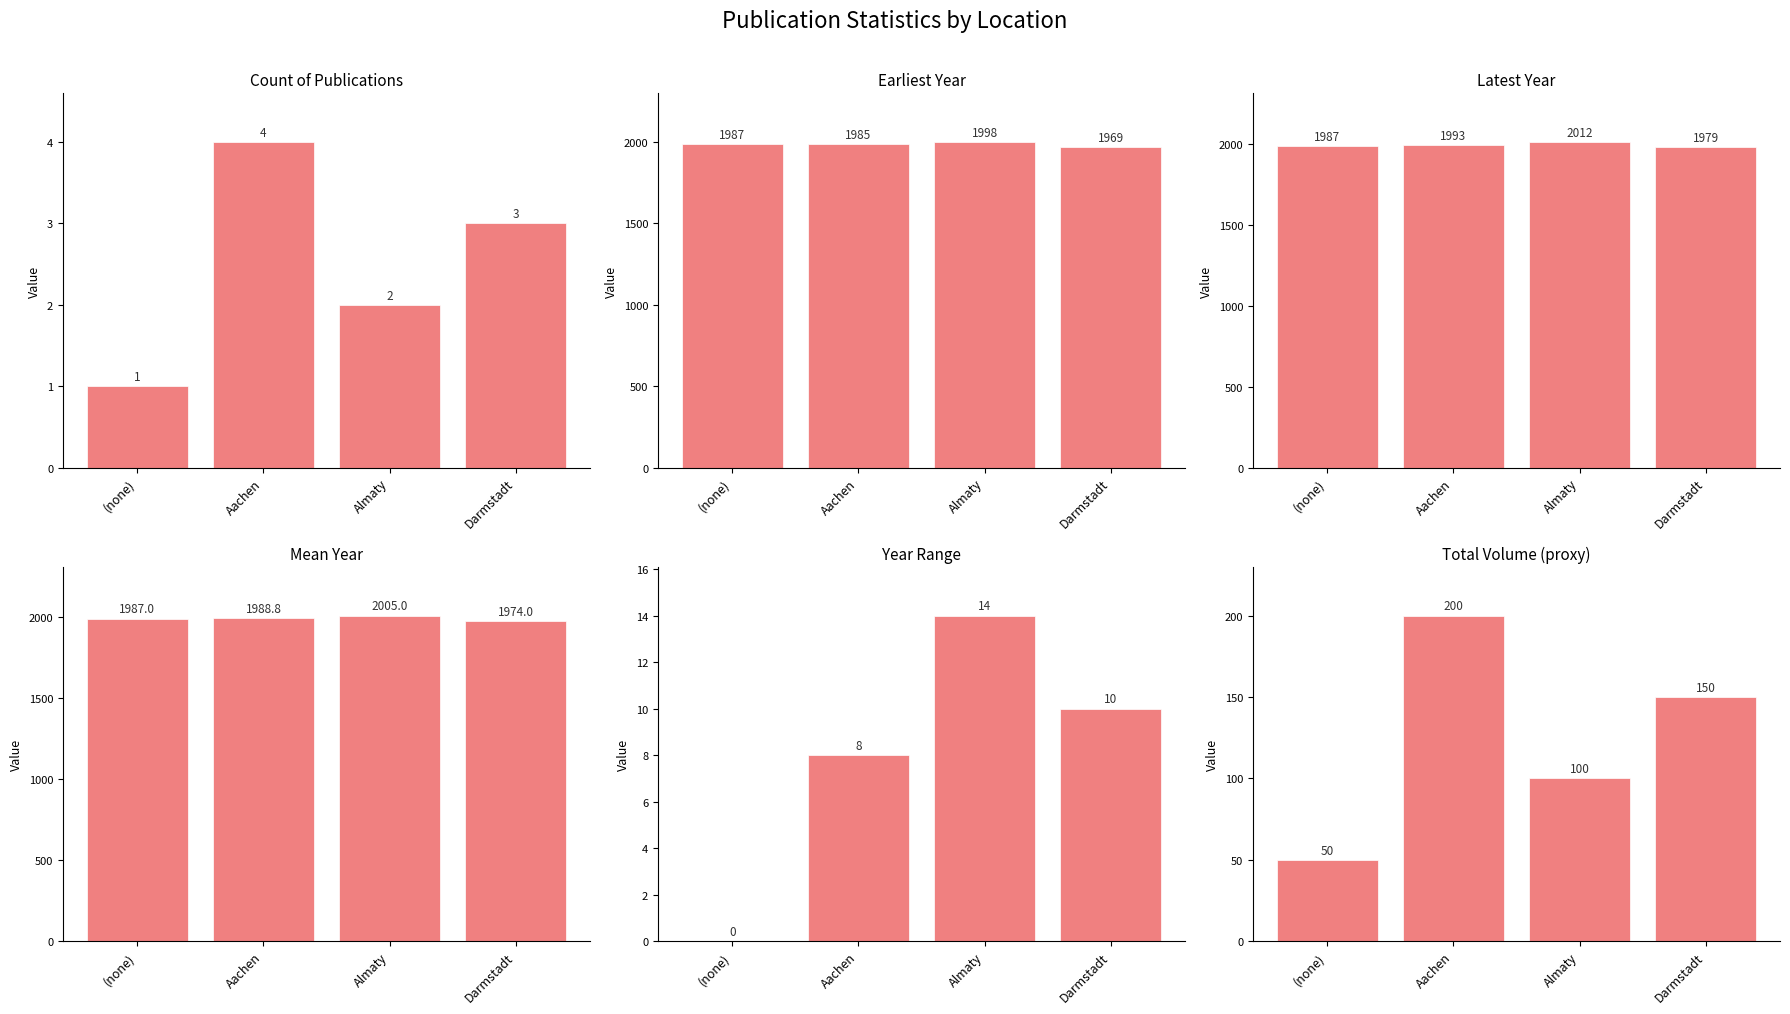

Is the value of Total Volume (proxy) at (none) greater than the value of Year Range at Almaty?

Yes